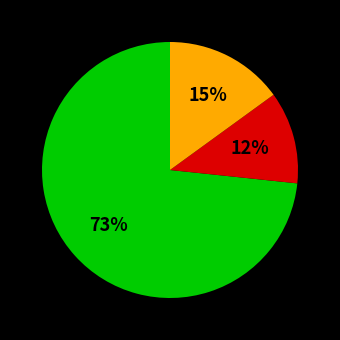

To the nearest percent, what is the average slice percentage?

33%